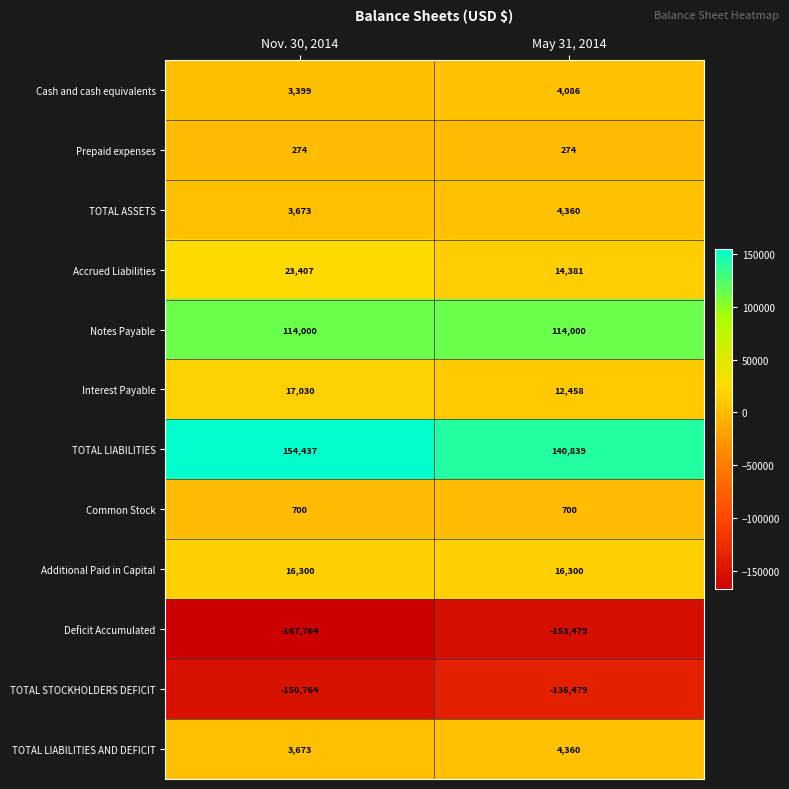

Rank the categories by TOTAL STOCKHOLDERS DEFICIT value from lowest to highest.

Nov. 30, 2014, May 31, 2014